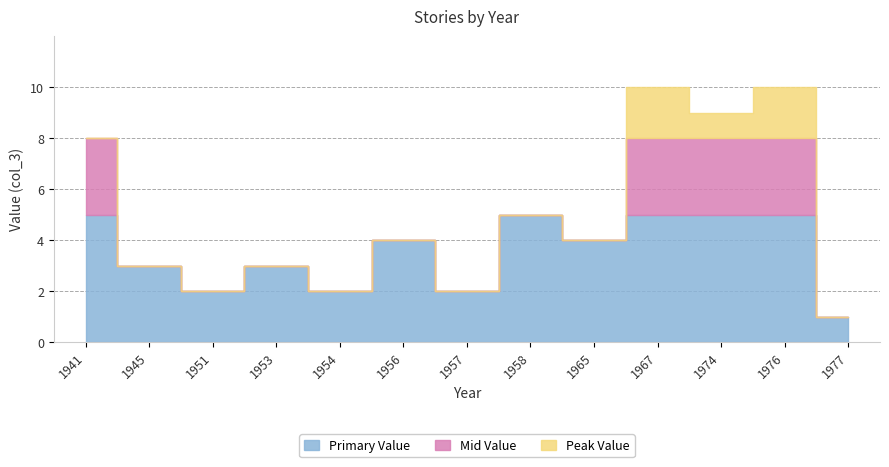

What is the difference between the second highest and minimum values?

9